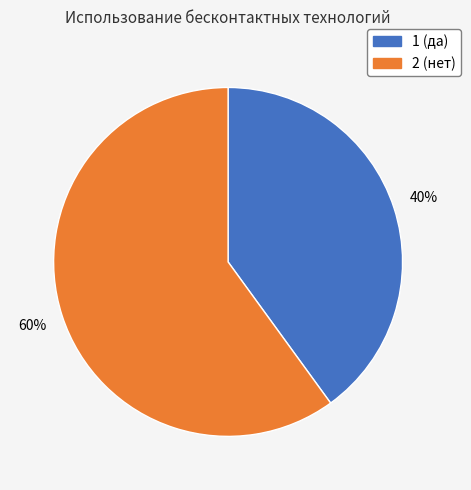

Rank the categories by value from lowest to highest.

1 (да), 2 (нет)